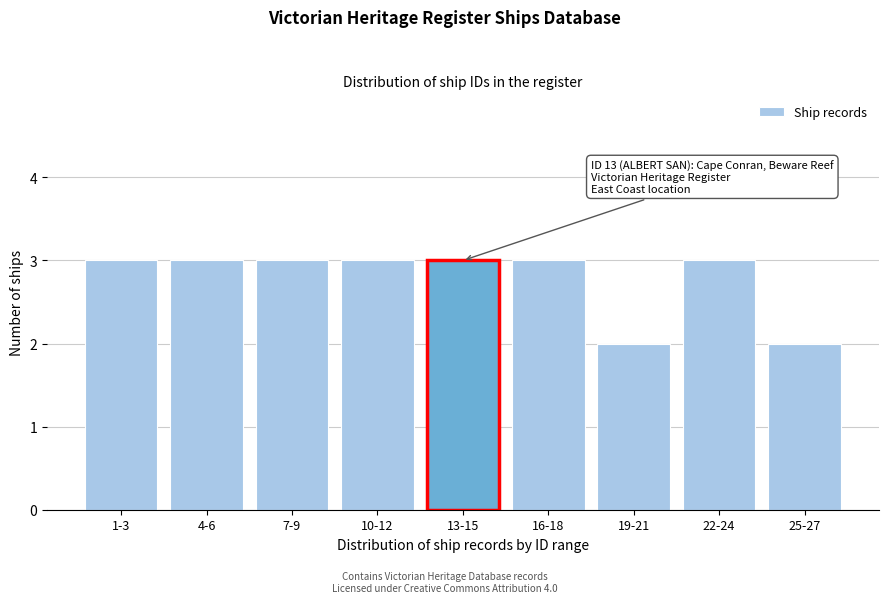

Reading left to right, what are all the values shown in this chart?

3	3	3	3	3	3	2	3	2